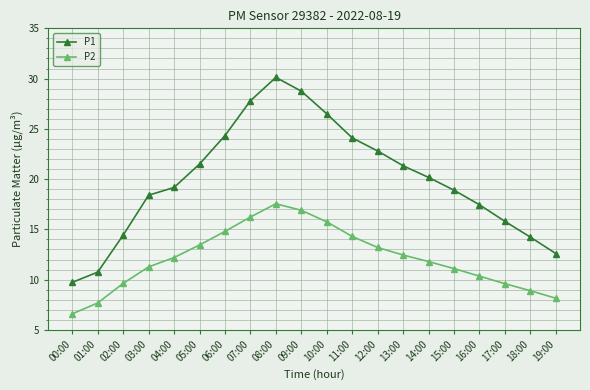

True or false: P2 has more than 0 interior local peaks.

True